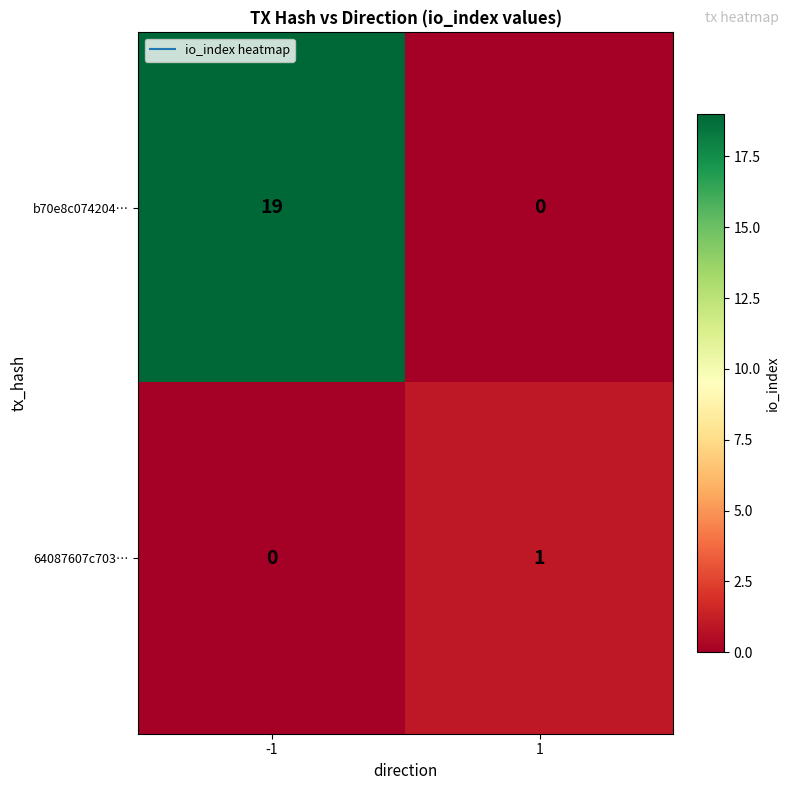

List the series in order of their overall mean, highest first.

b70e8c074204…, 64087607c703…